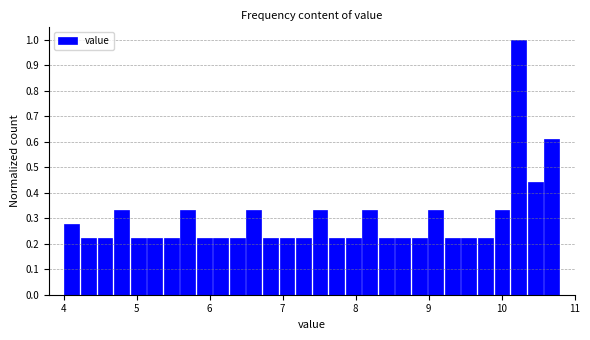

Read against the x-axis, roughly where is the centre of the tallest bar?

10.2